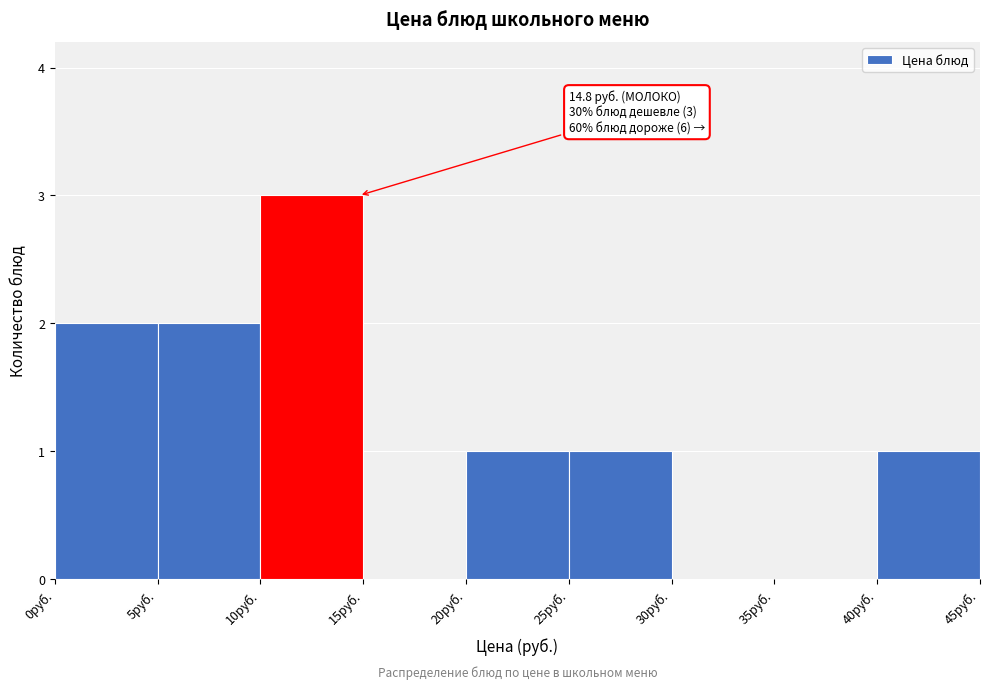

Which range on the x-axis has the tallest bar?

10 to 15